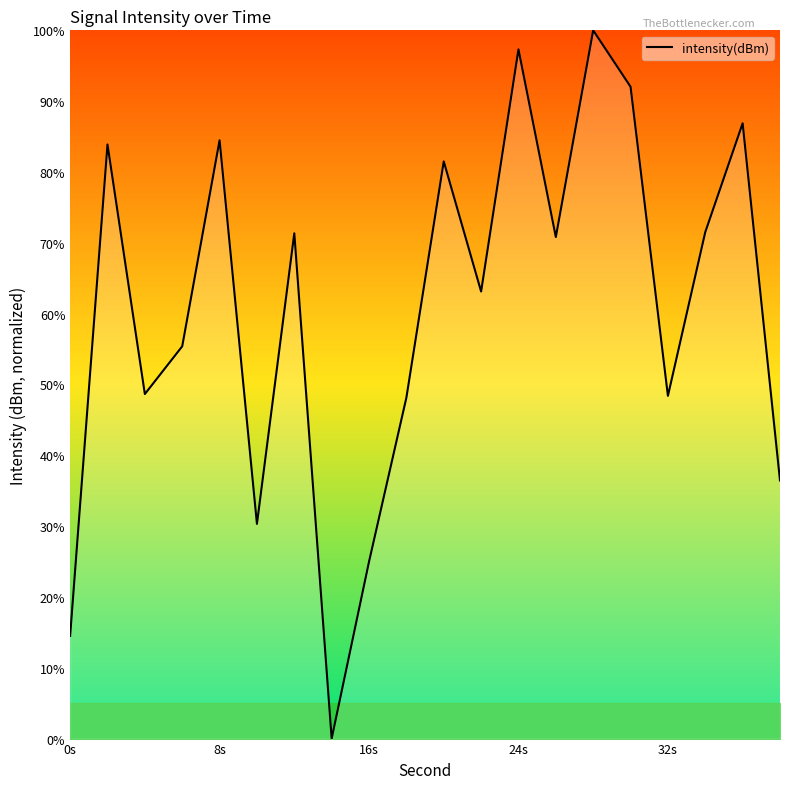

What is the greatest value displayed?

100.0